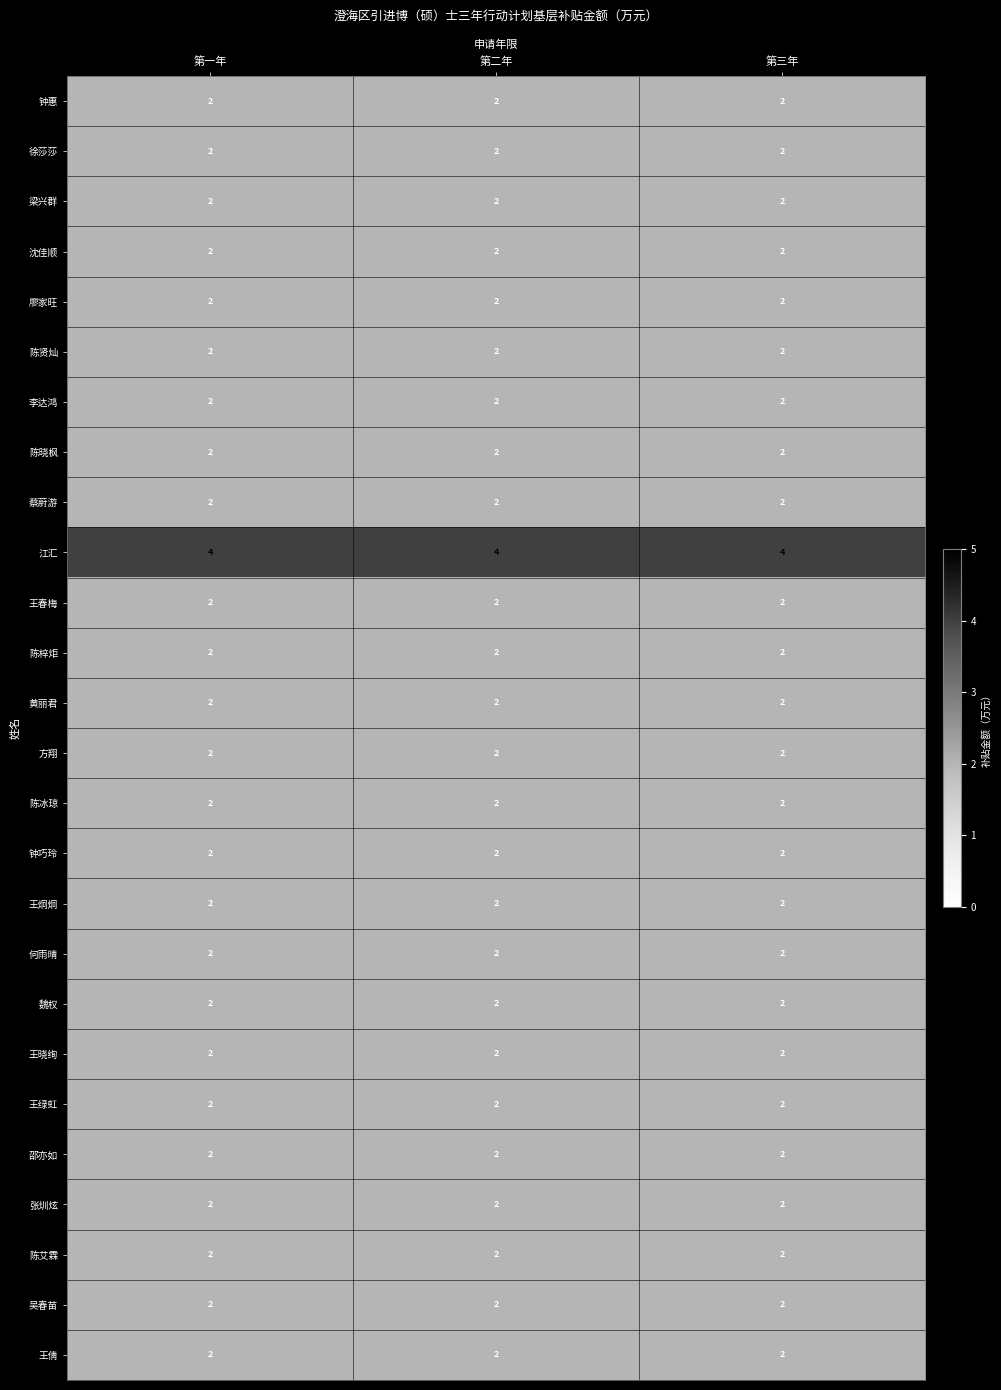

The 王炯炯 series shows 1 at 第一年. True or false?

False